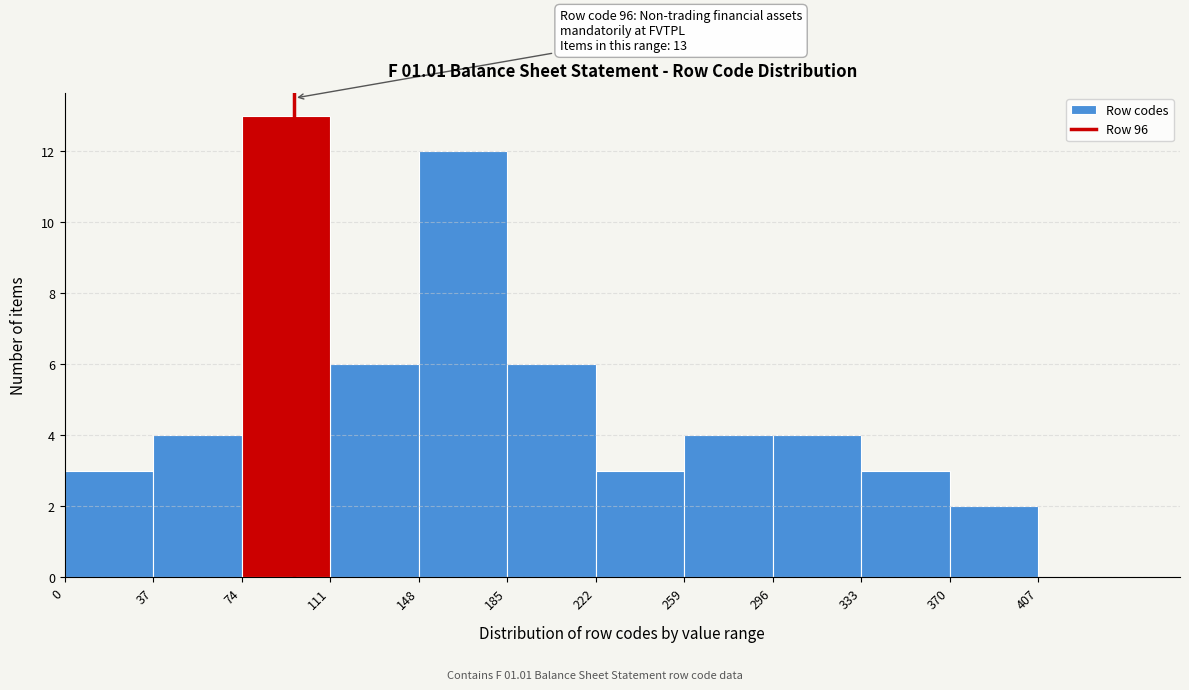

Over which range of the x-axis is the bar tallest?

74 to 111